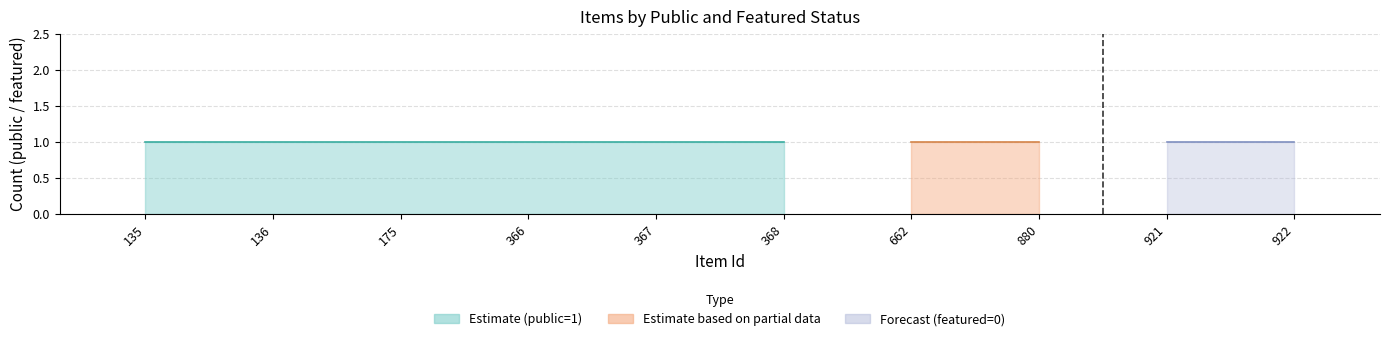

Which has a higher value, 921 or 175?

921